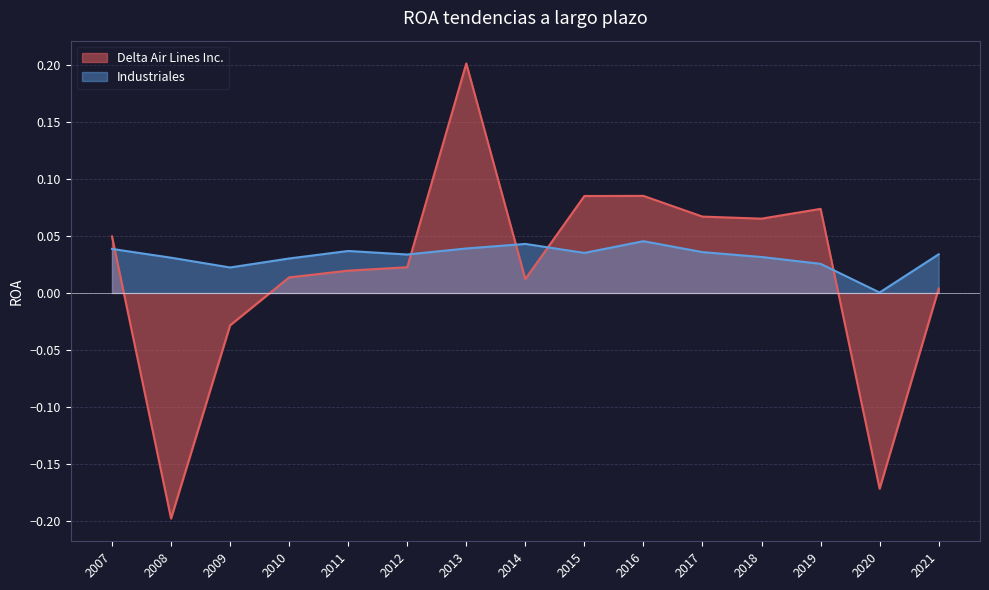

At which category is the sum across all series the highest?

2013